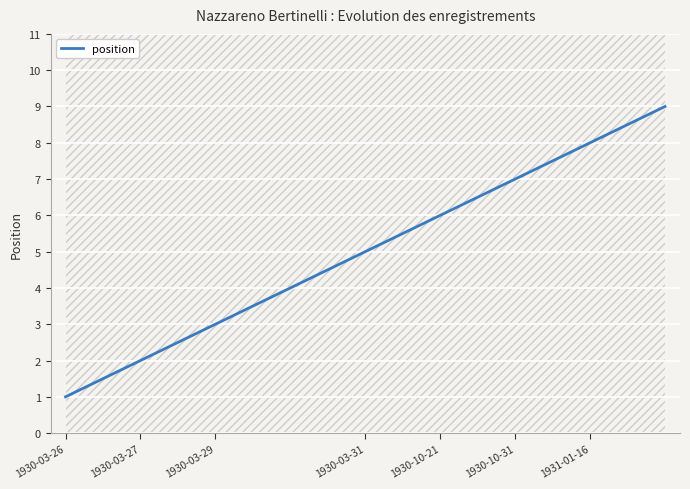

Is it true that position equals 8 at 1931-01-16?

True